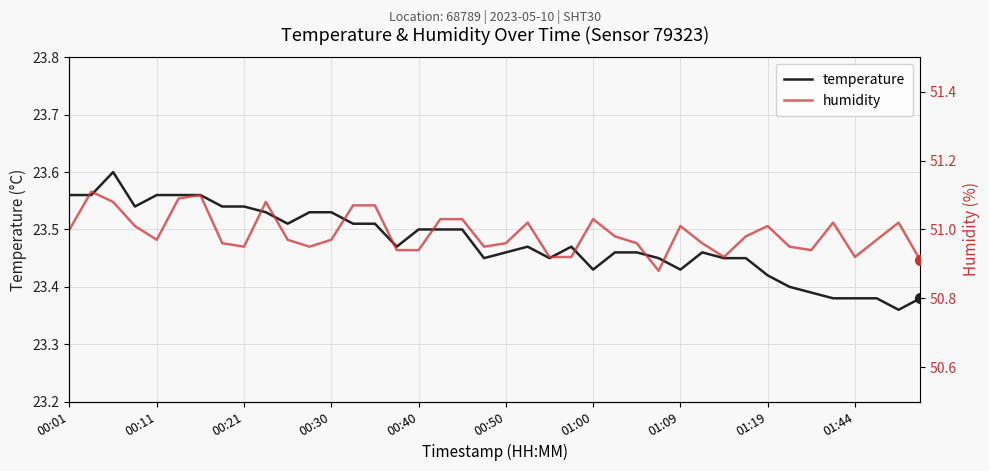

Does the chart display data point markers on the line(s)?

No